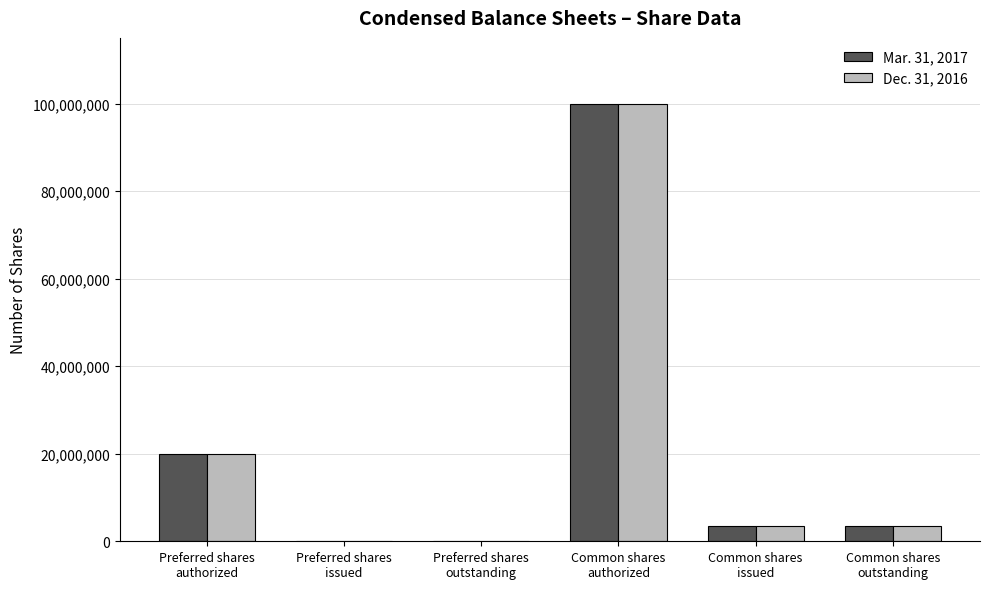

Between Preferred shares
outstanding and Common shares
authorized, which series saw the biggest shift?

Mar. 31, 2017